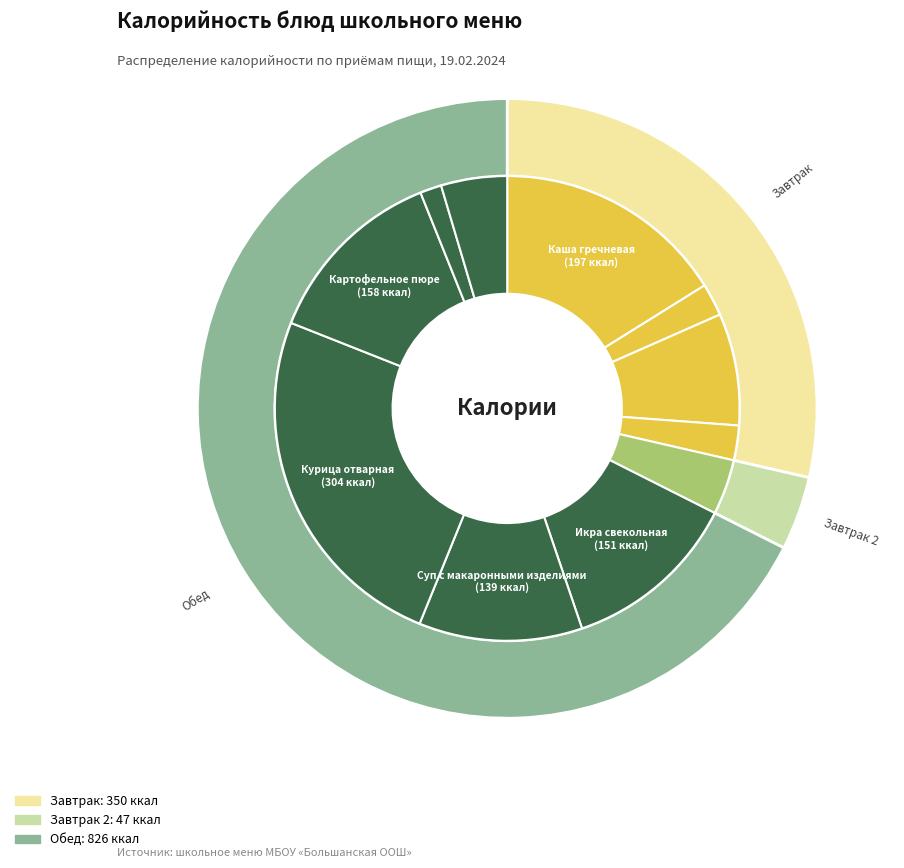

To the nearest percent, what is the difference between the largest and smallest slice percentages?

23%